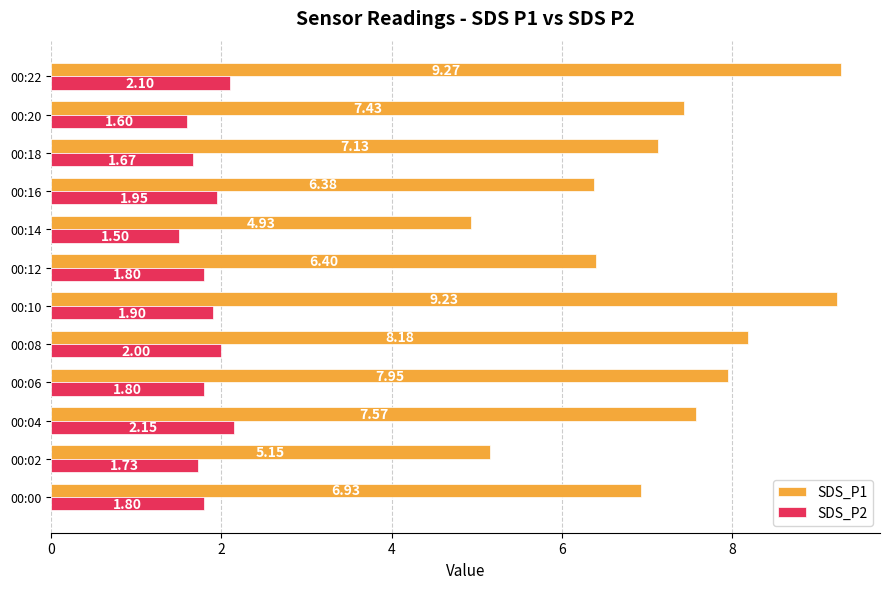

Which series has the largest range (max minus min)?

SDS_P1